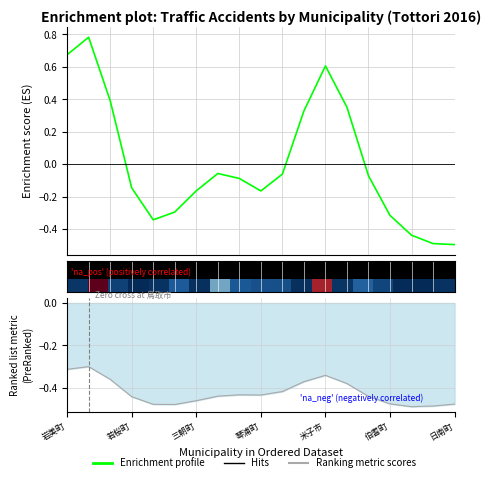

True or false: Ranked list metric has a value of -0.4 at 三朝町.

True